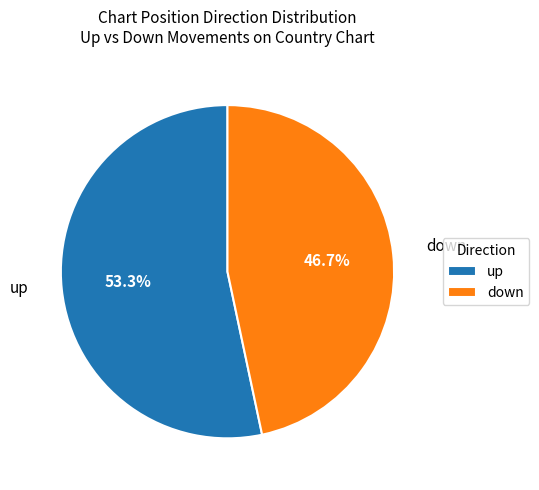

To the nearest percent, what is the difference between the largest and smallest slice percentages?

7%